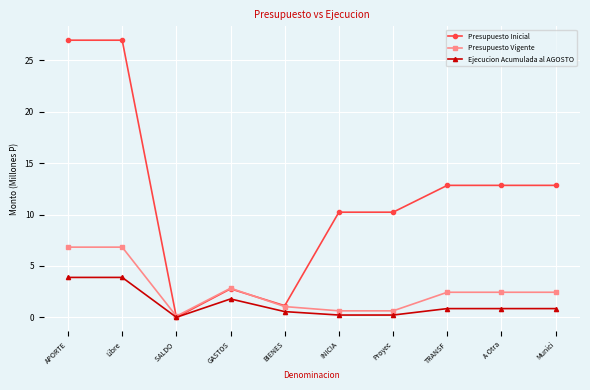

At which label does Presupuesto Inicial first exceed 12?

APORTE